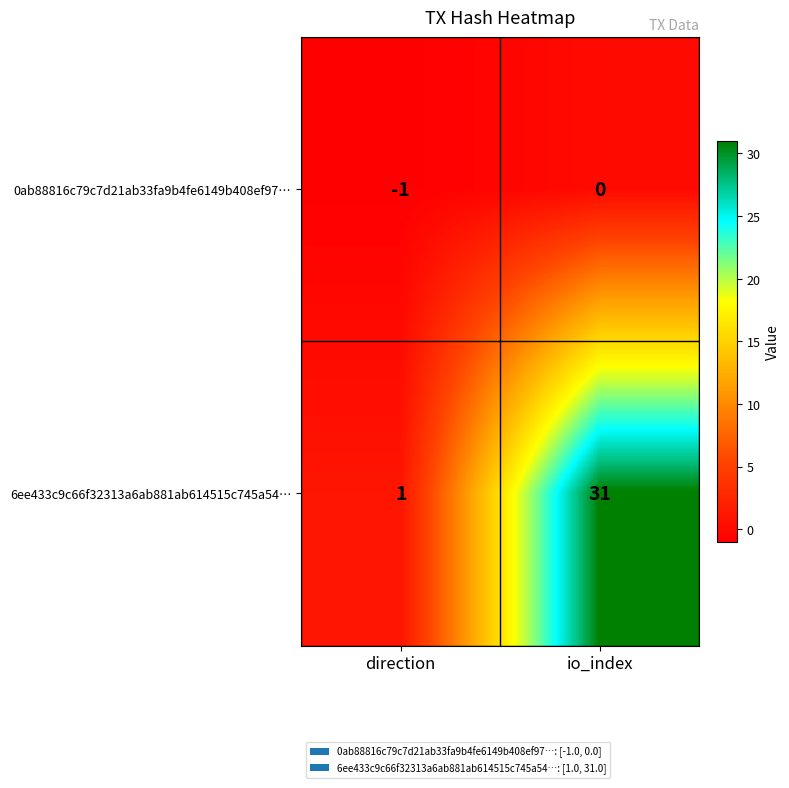

Where is 6ee433c9c66f32313a6ab881ab614515c745a54… nearest to the value 16?

direction